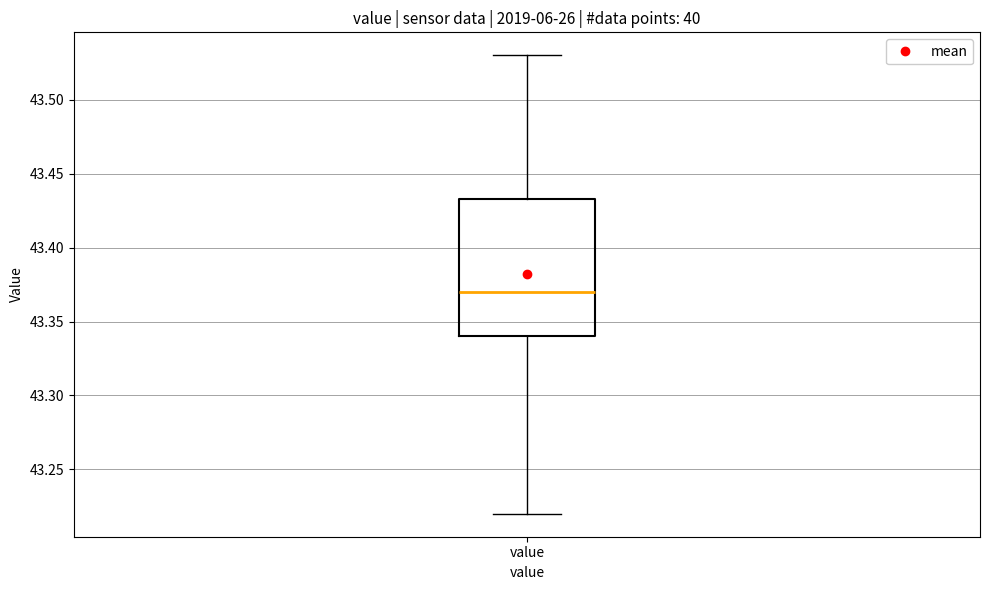

Transcribe this box plot: give where the median line is, the range the box spans, and where the two whiskers end, as read against the y-axis. The values are not printed on the chart, so give them approximately, as read against the axis.

median 43.370, box 43.340 to 43.435, whiskers 43.220 to 43.530